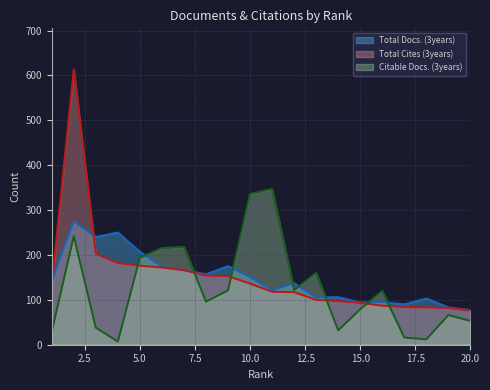

Which has a higher value, 7 or 13?

7